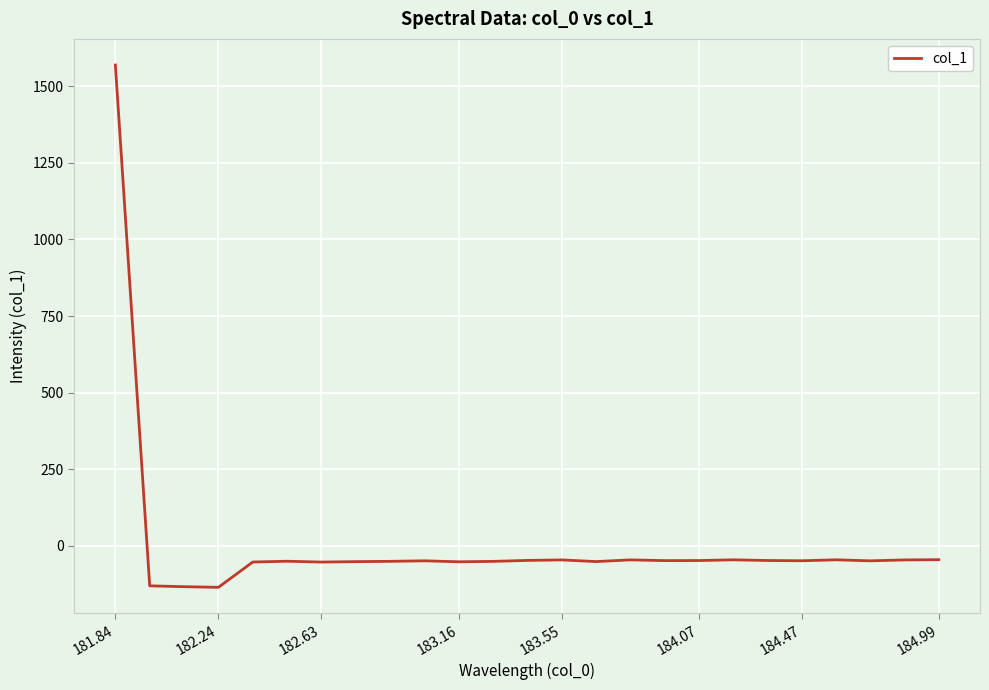

What is the minimum value shown in the chart?

-136.0